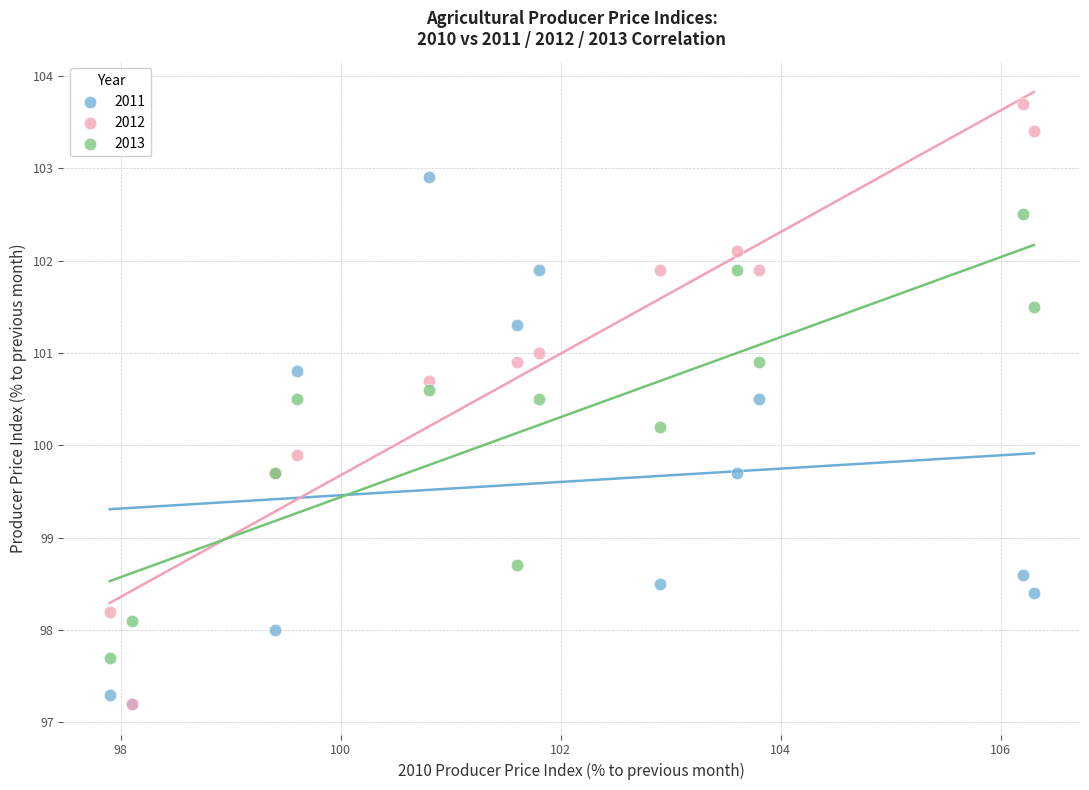

In the 2012 series, what Y value is closest to 100?

99.9